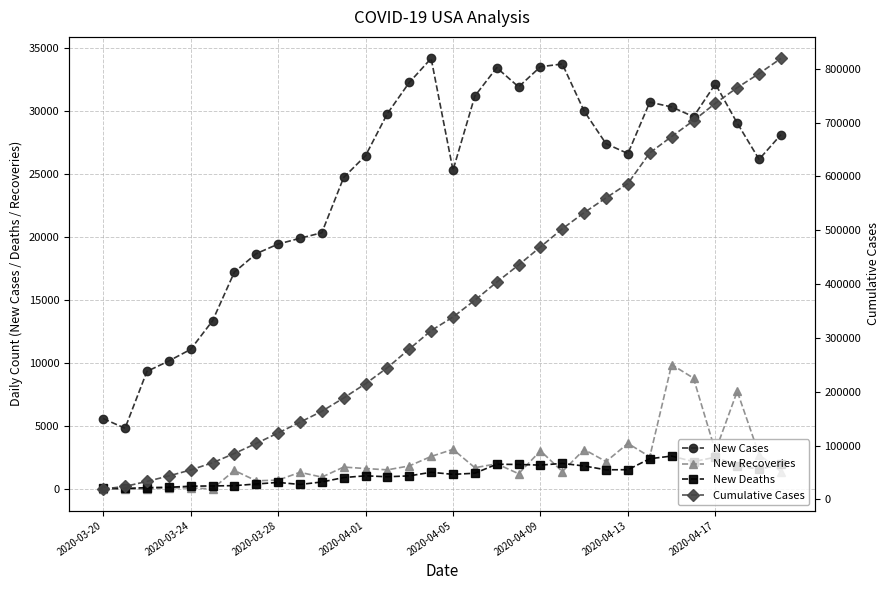

At which category does the chart reach its minimum across all series?

2020-03-20